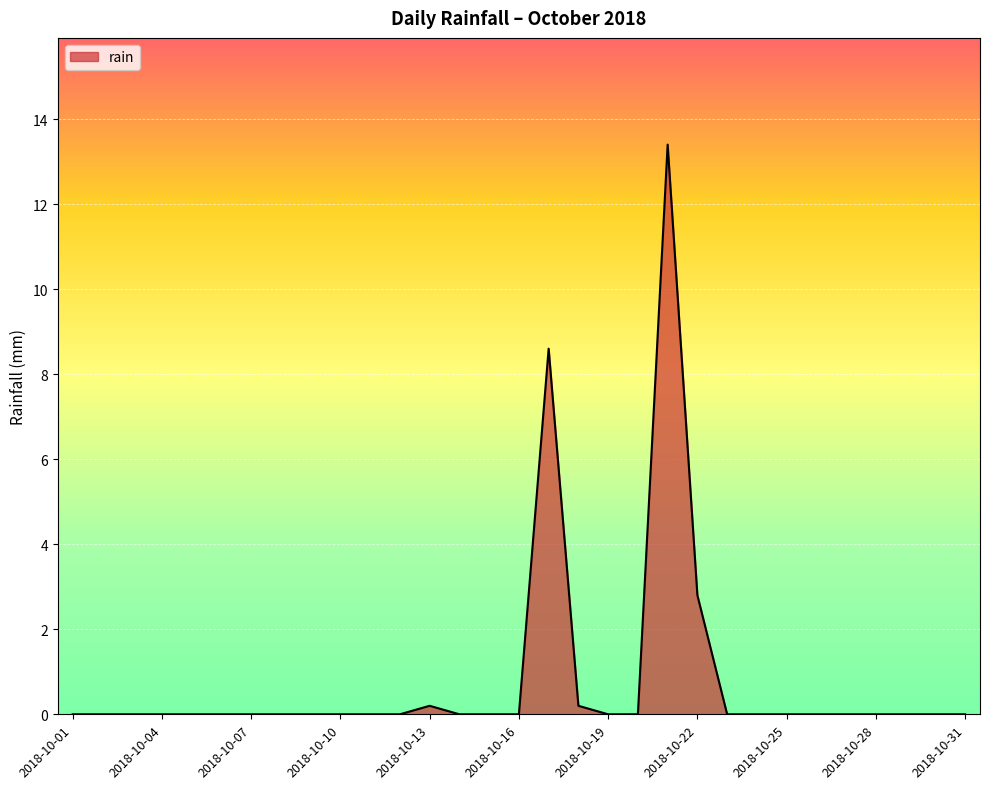

What is the difference between the maximum and minimum values?

13.4